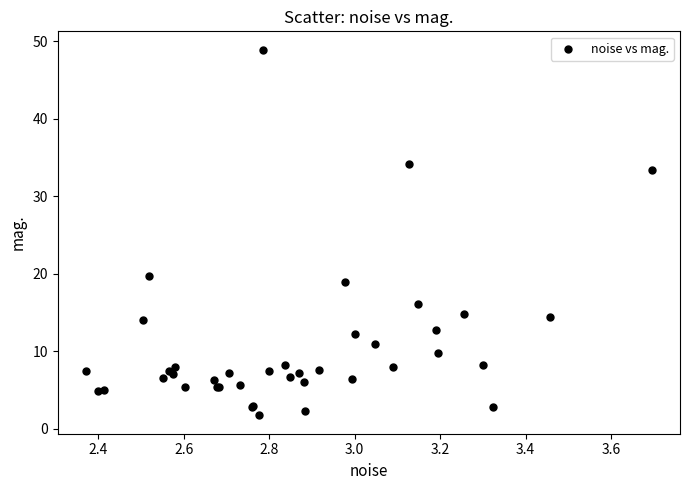

What Y value in the scatter plot is closest to 25?

19.7